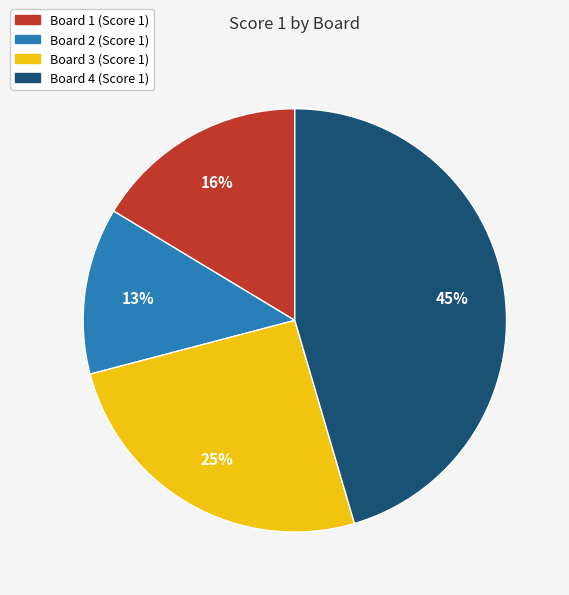

To the nearest percent, what is the average slice percentage?

25%